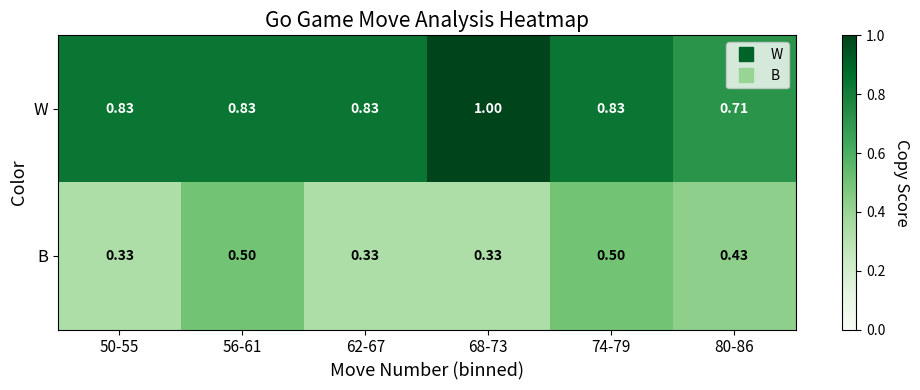

Which series changed the most between 56-61 and 62-67?

B